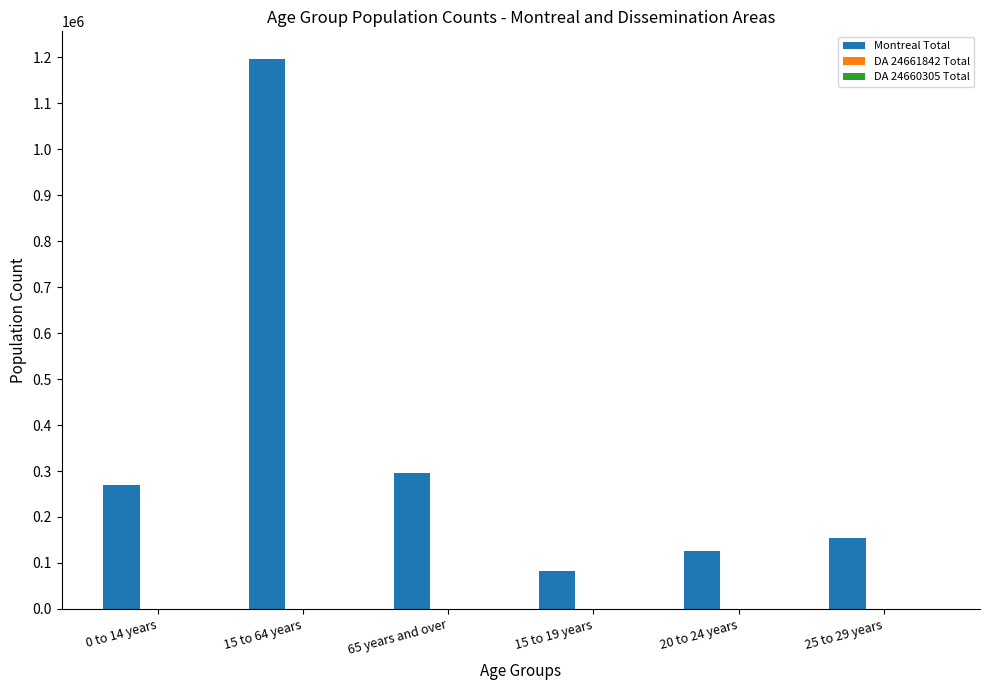

Which series changed the most between 15 to 64 years and 15 to 19 years?

Montreal Total